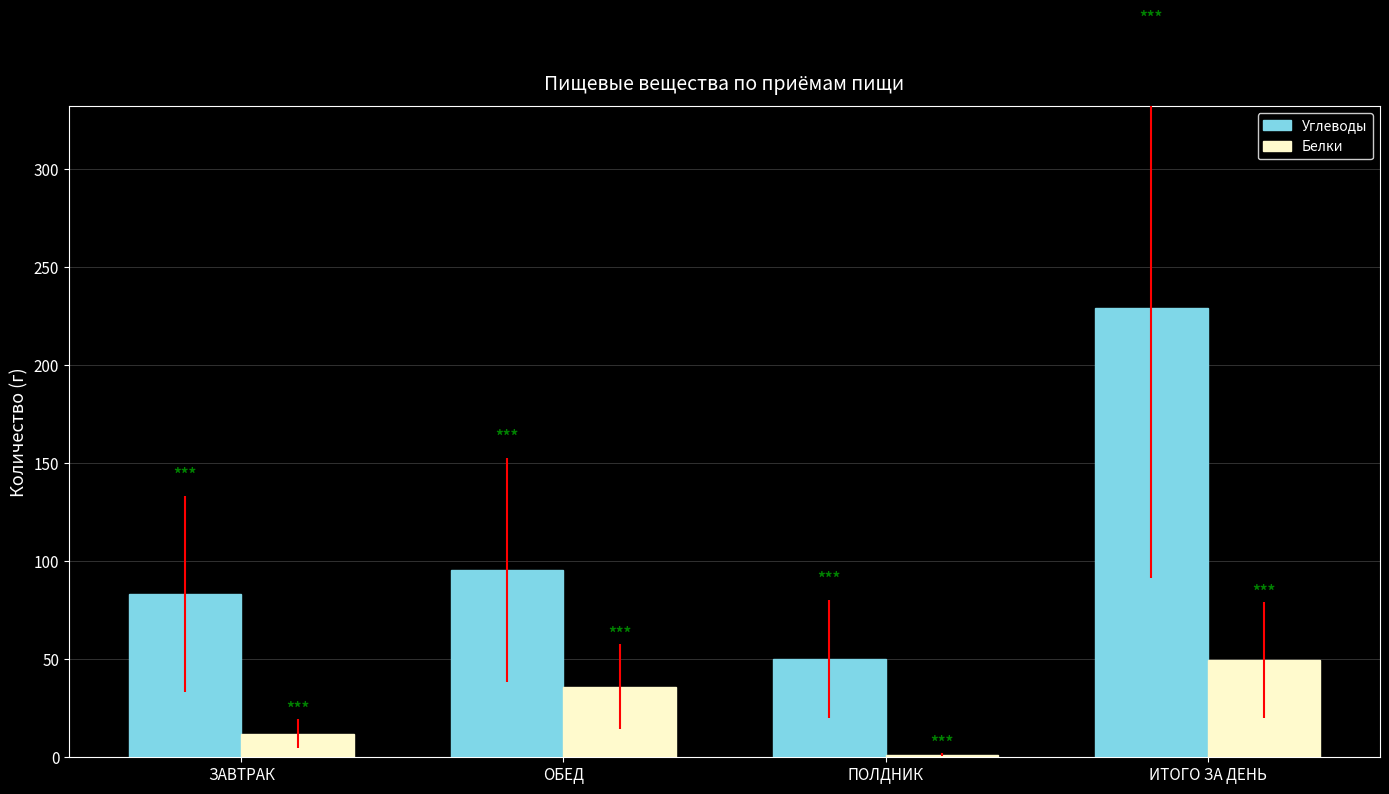

At how many categories does at least one series exceed 13?

4